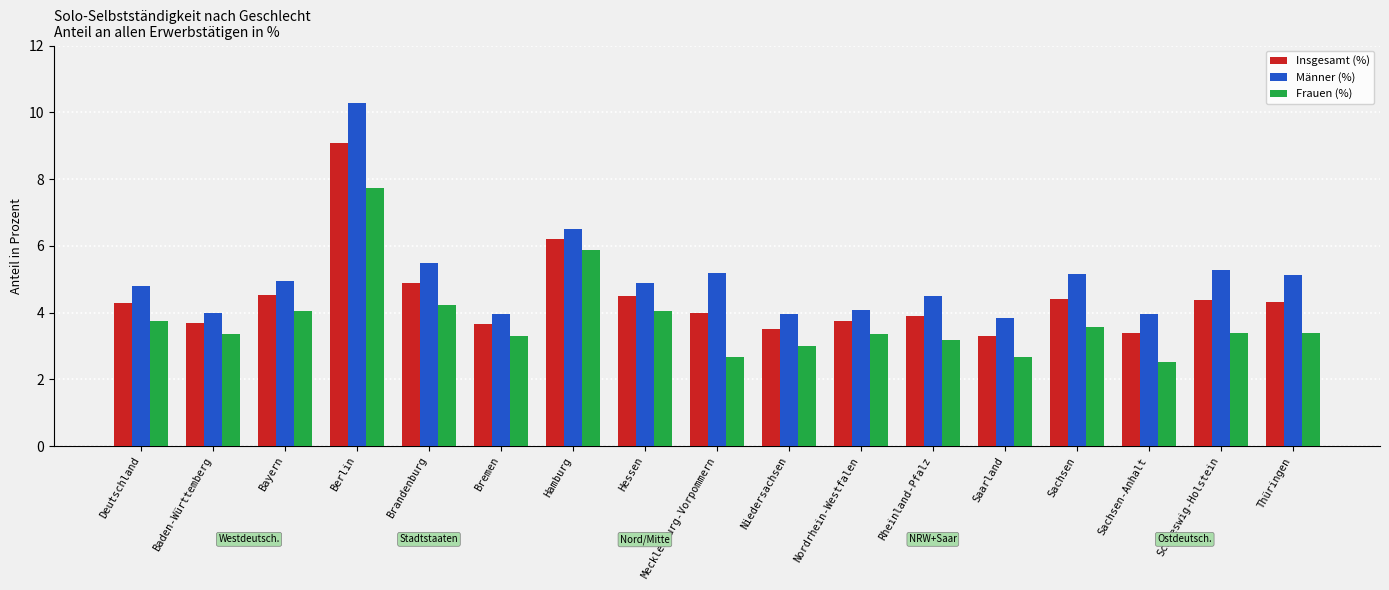

Which label corresponds to the largest value in the chart?

Berlin